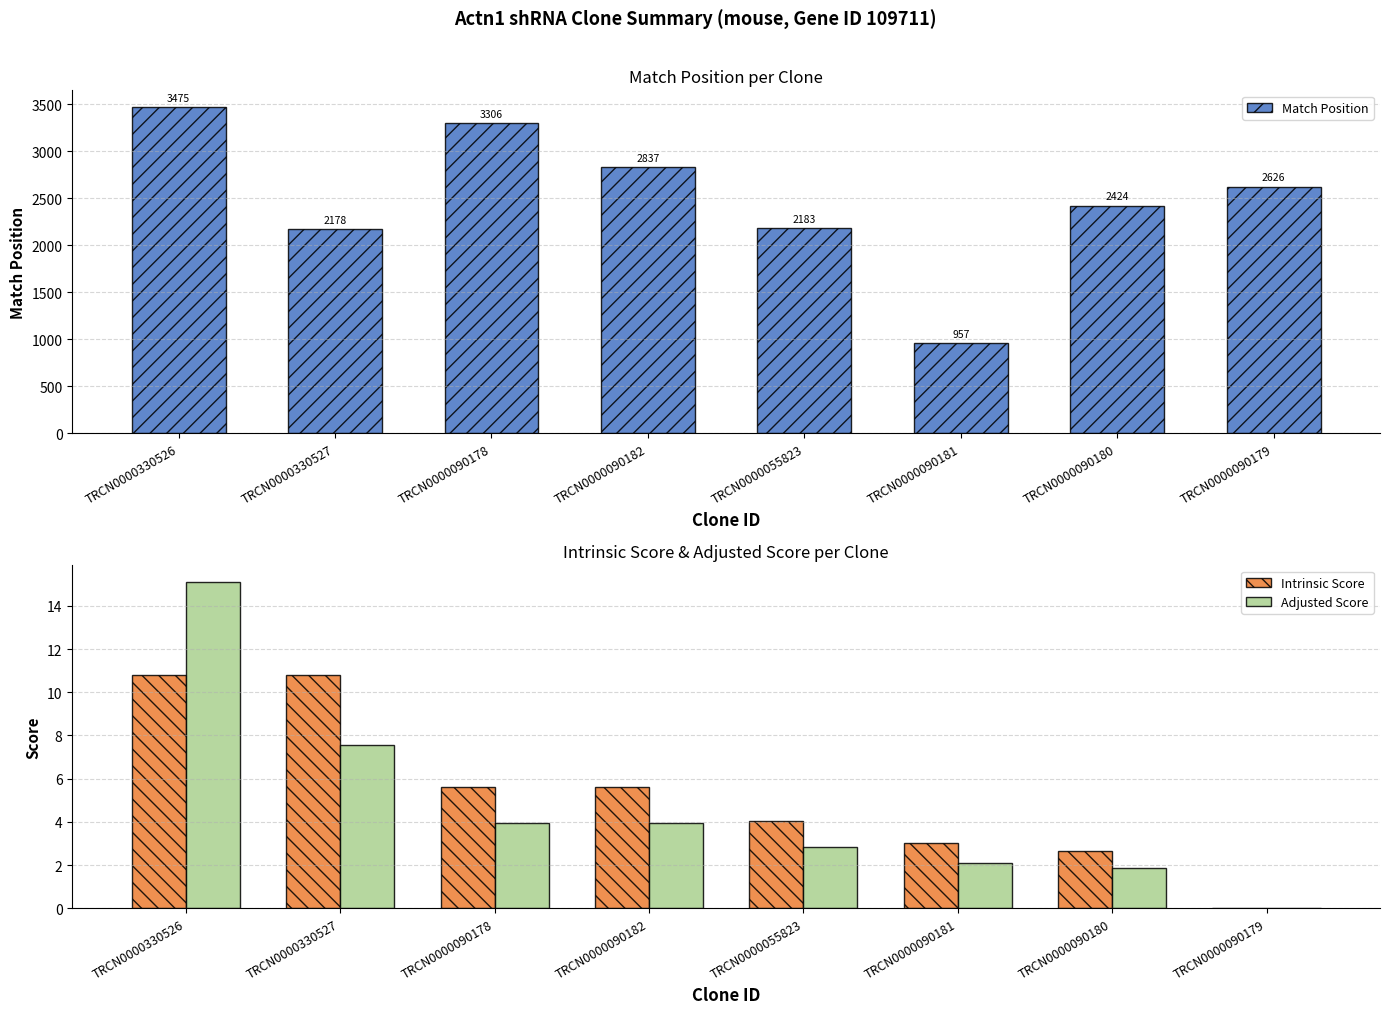

The Adjusted Score series shows 3.9 at TRCN0000090182. True or false?

True